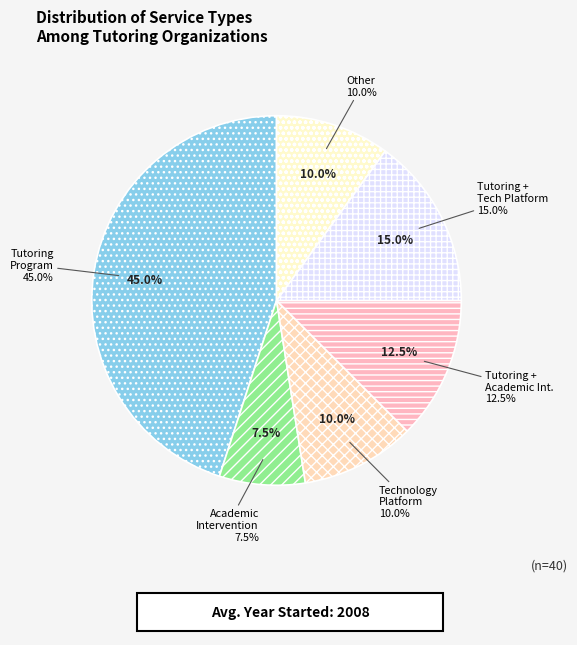

How many segments does this pie chart have?

6